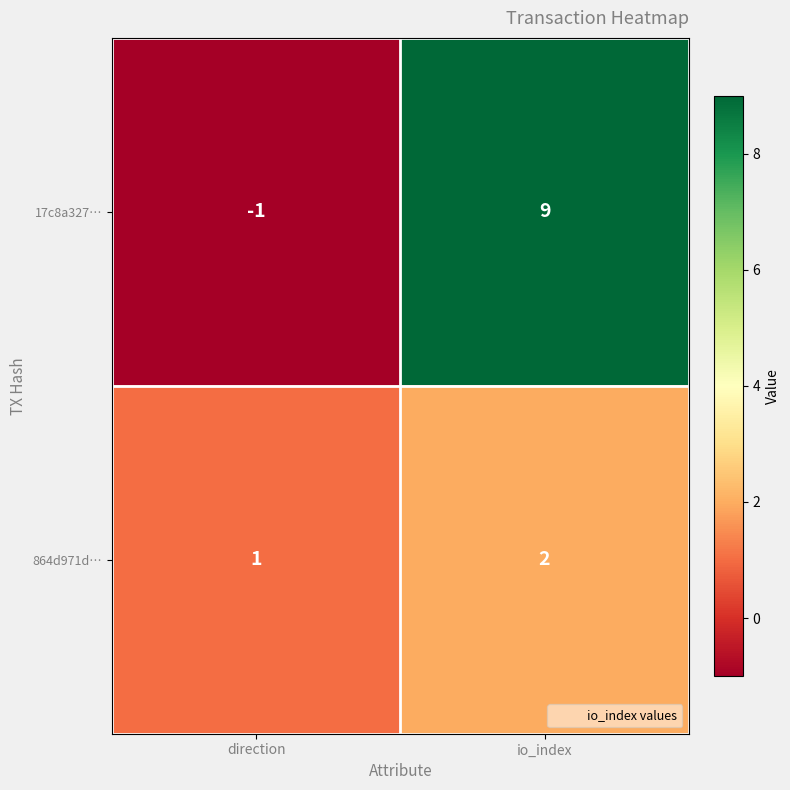

Is it true that 17c8a327… equals 9 at io_index?

True